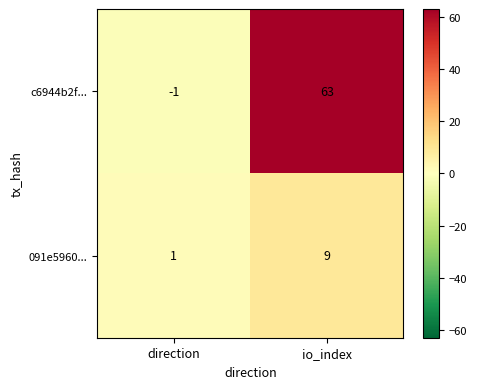

At io_index, list the series in order from smallest to largest.

091e5960..., c6944b2f...